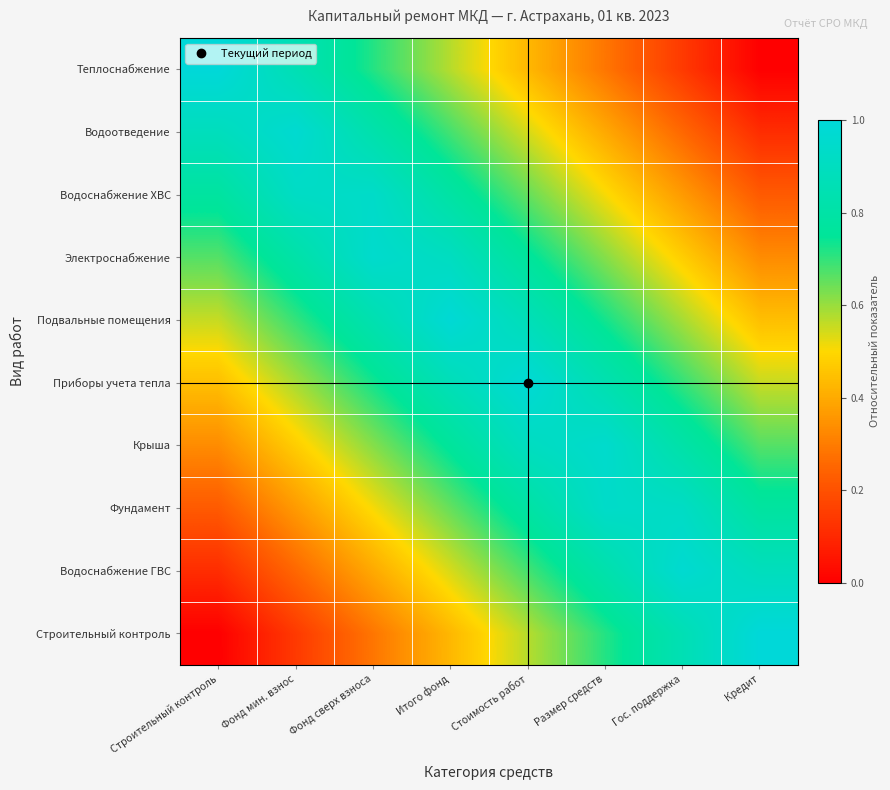

At Строительный контроль, list the series in order from largest to smallest.

Теплоснабжение, Водоотведение, Водоснабжение ХВС, Электроснабжение, Подвальные помещения, Приборы учета тепла, Крыша, Фундамент, Водоснабжение ГВС, Строительный контроль